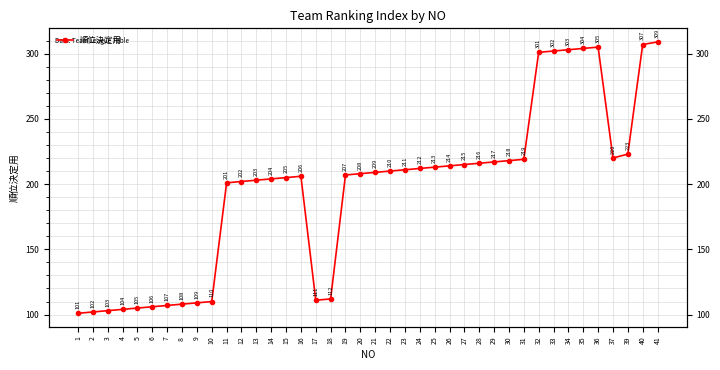

How many interior local valleys (lower than both neighbors) does the data have?

2